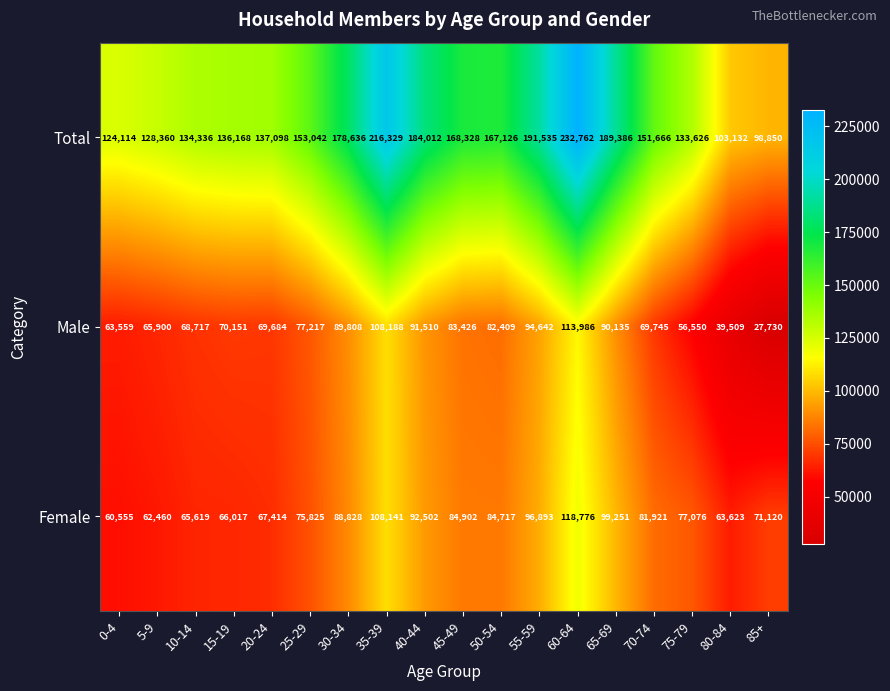

At how many categories does at least one series exceed 192725?

2